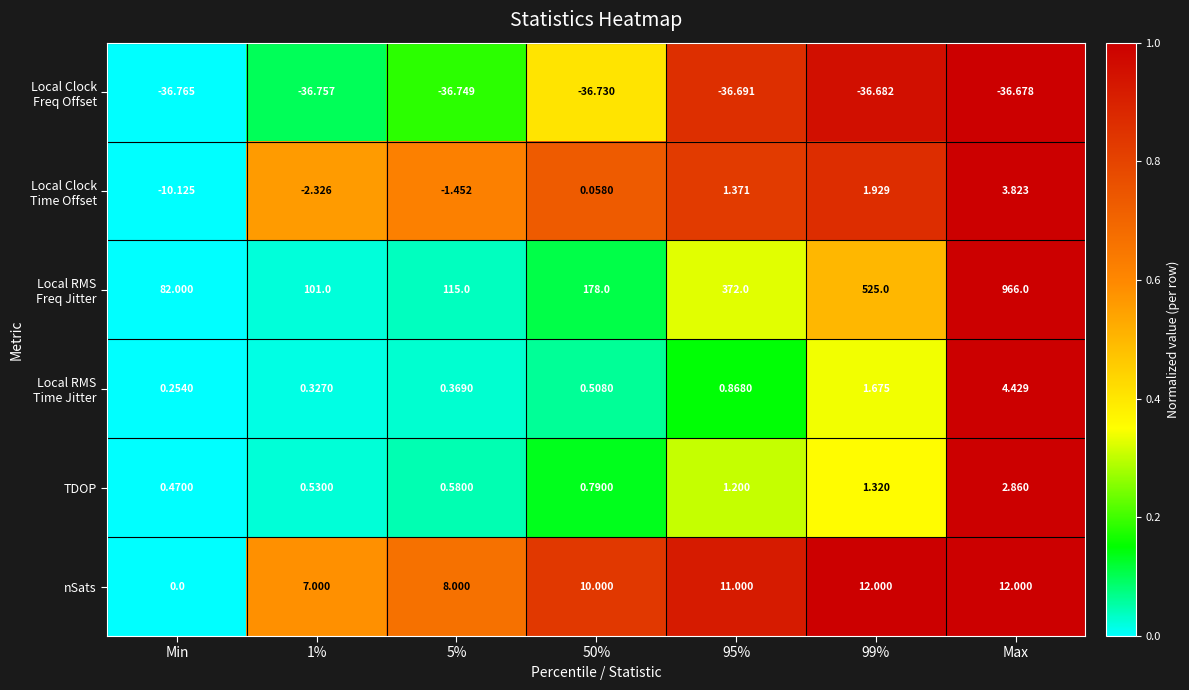

At which category is the sum across all series the highest?

Max